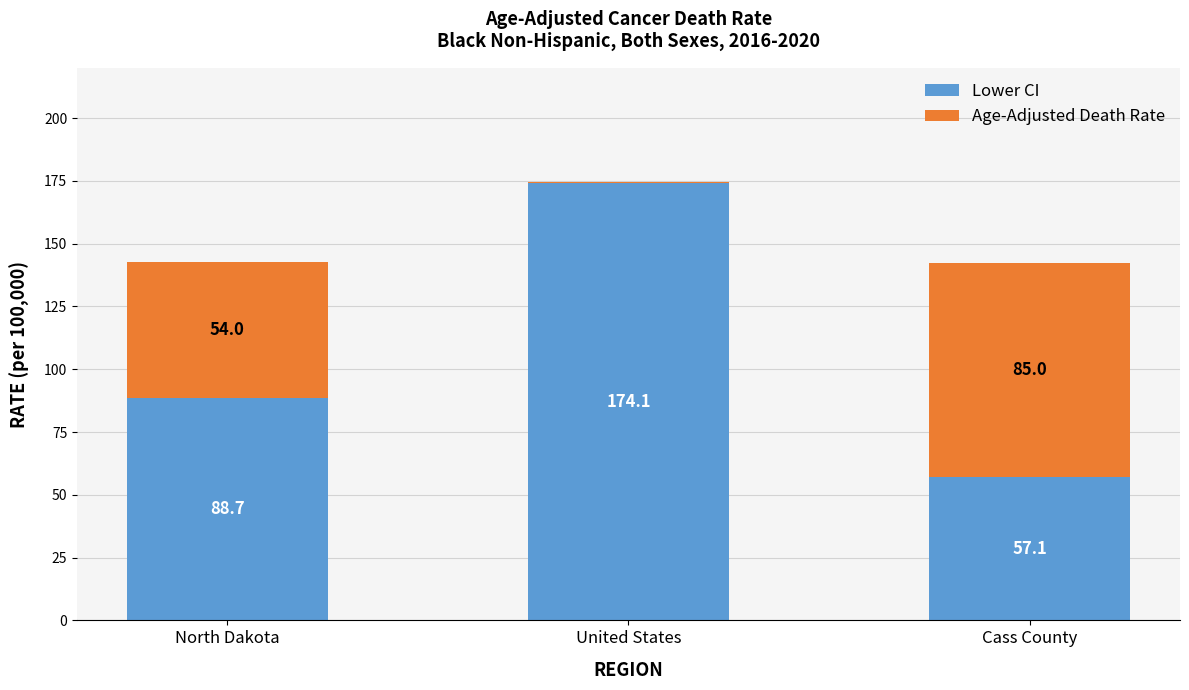

What is the total value across all series at Cass County?

142.1